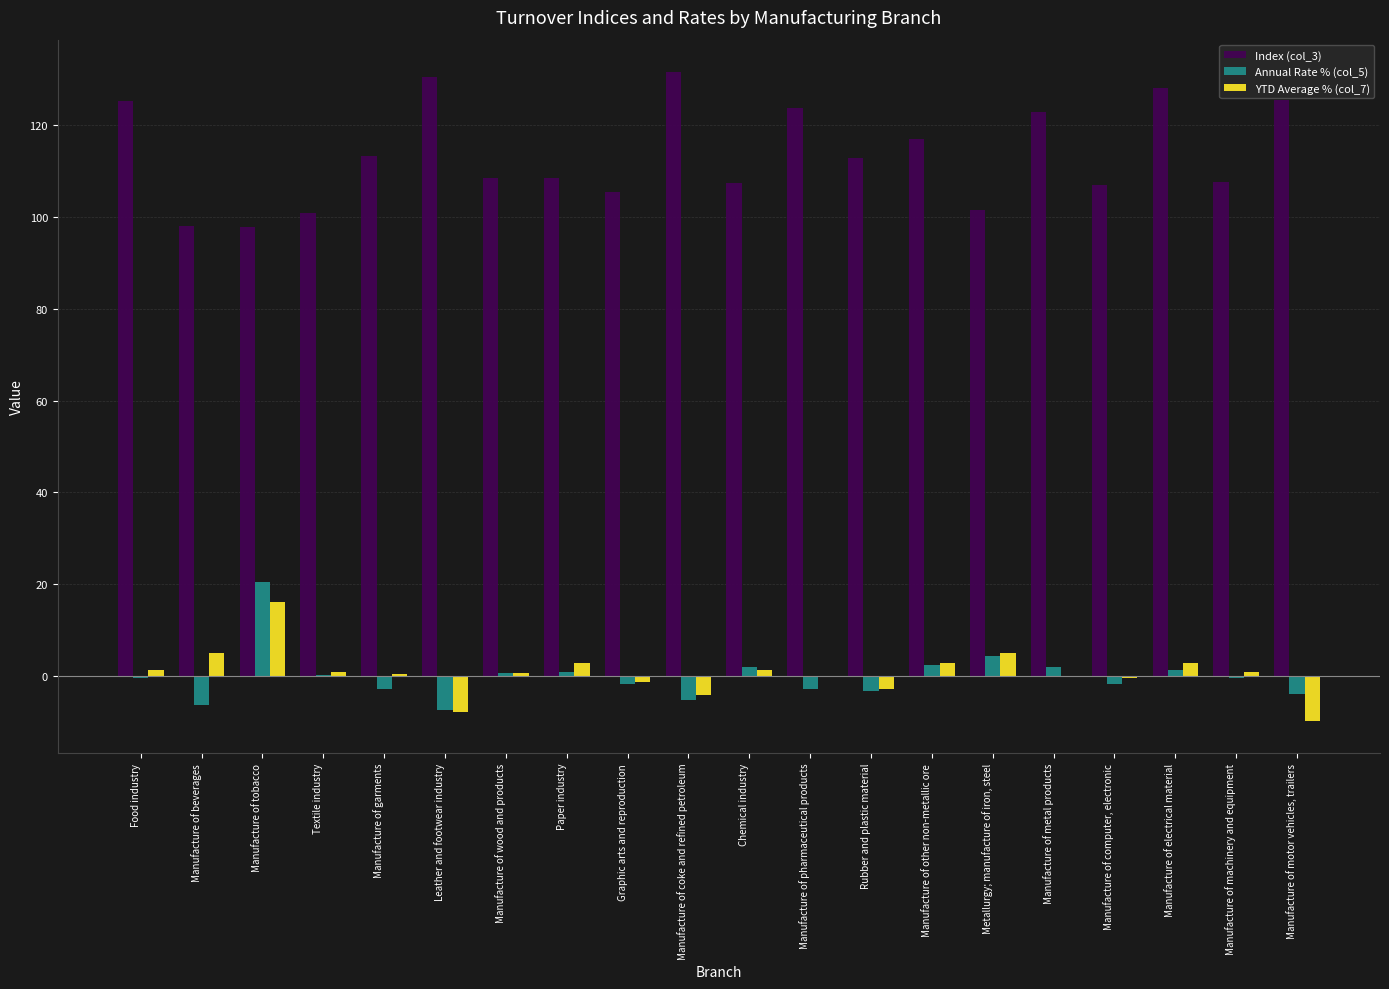

At which label does Annual Rate % (col_5) reach its peak?

Manufacture of tobacco